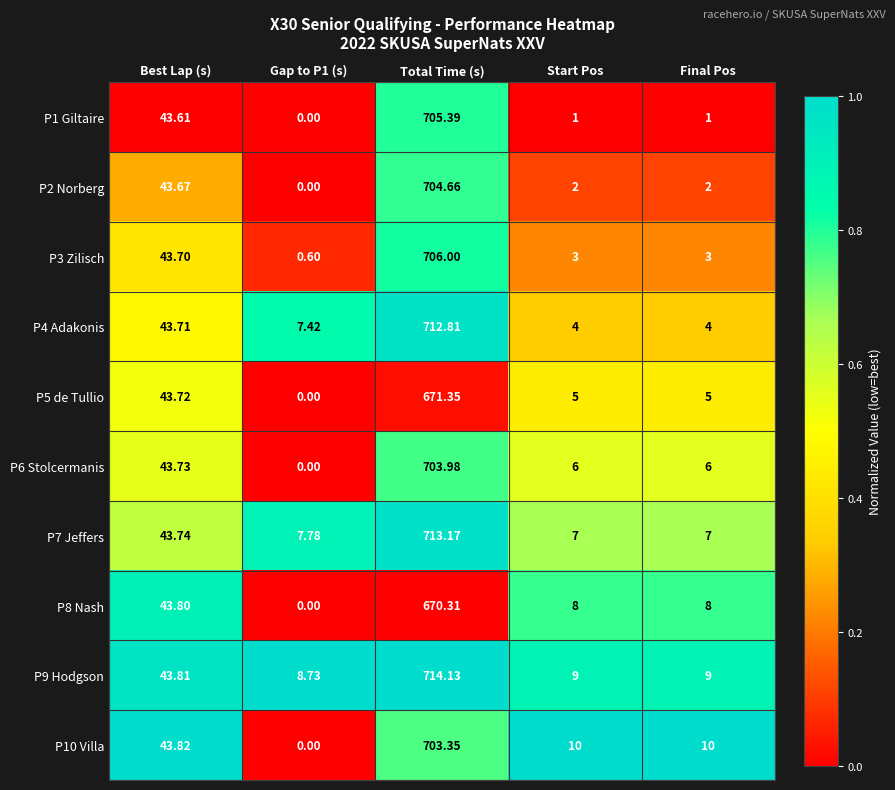

Between Best Lap (s) and Start Pos, which series saw the biggest shift?

P1 Giltaire